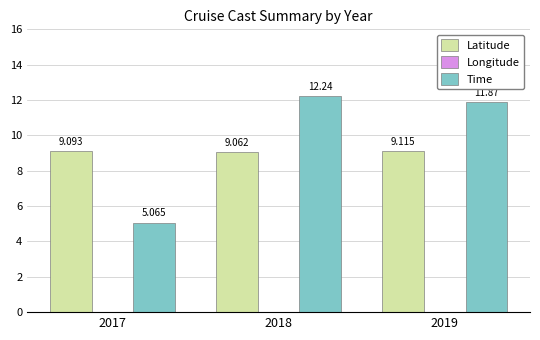

Are the bars grouped side by side (vs. stacked)?

Yes